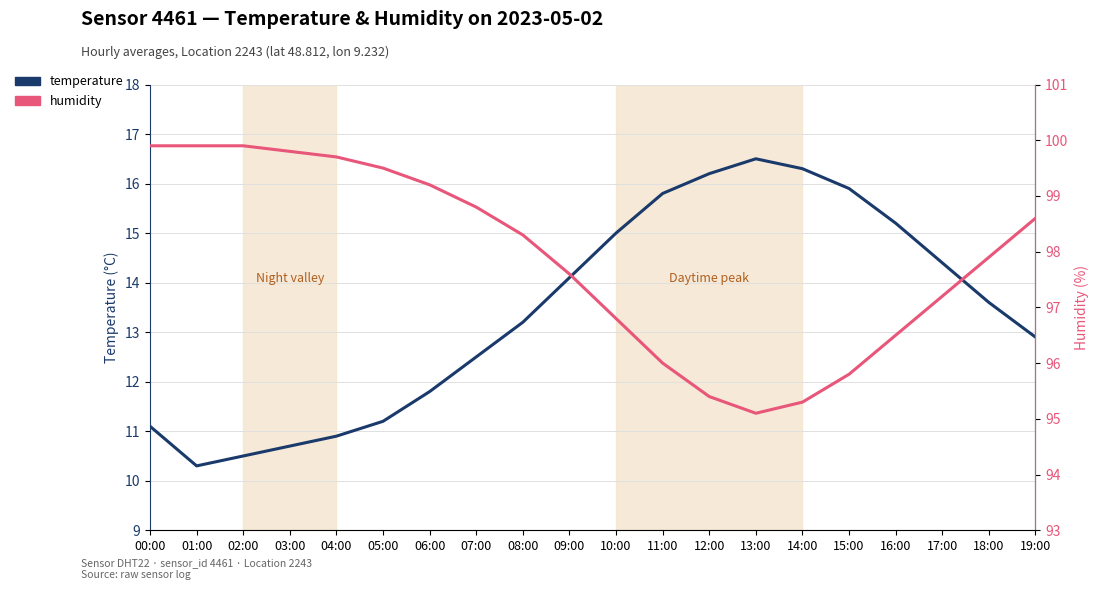

List the labels in order of temperature value, largest first.

13:00, 14:00, 12:00, 15:00, 11:00, 16:00, 10:00, 17:00, 09:00, 18:00, 08:00, 19:00, 07:00, 06:00, 05:00, 00:00, 04:00, 03:00, 02:00, 01:00